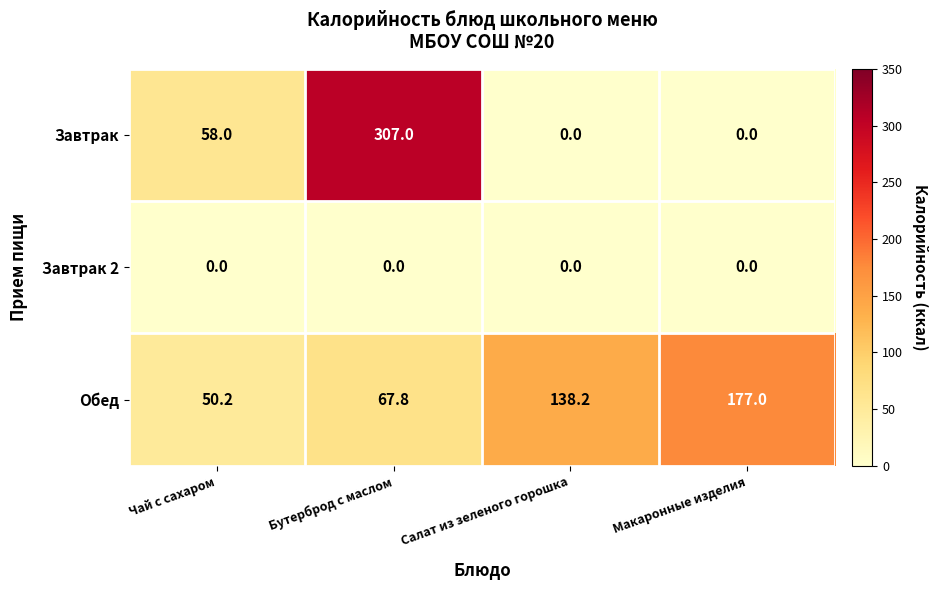

Is it true that Обед equals 50.2 at Чай с сахаром?

True